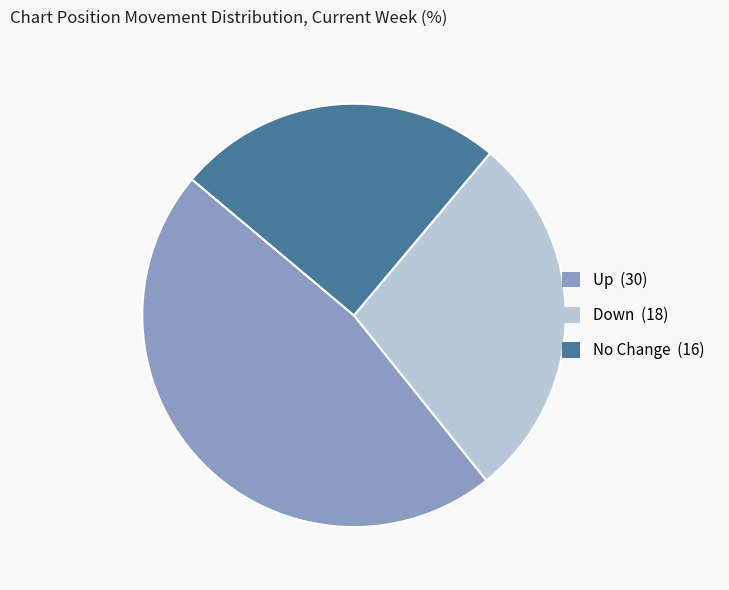

Does any single category account for the majority?

No